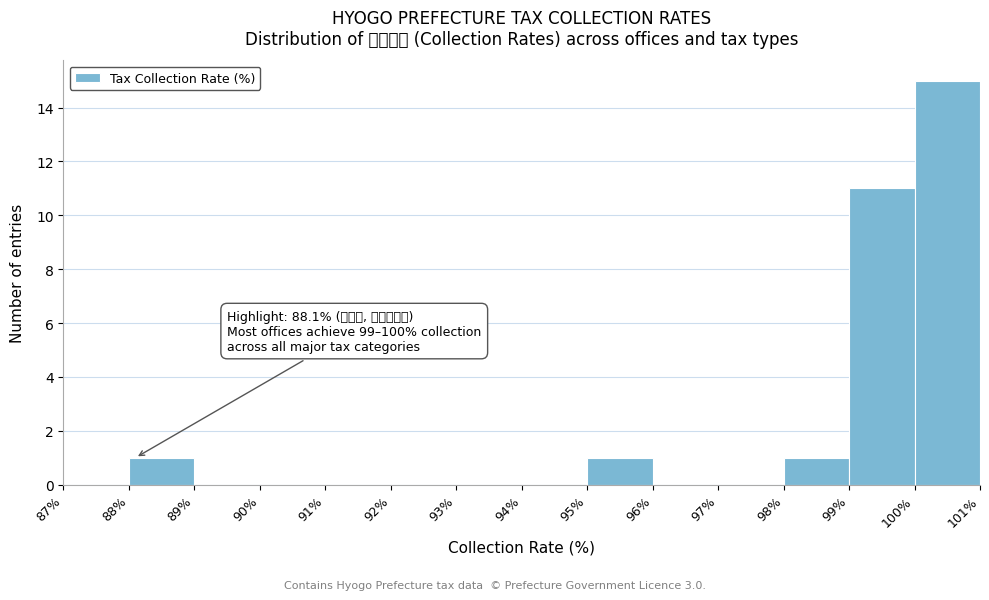

Over which range of the x-axis is the bar tallest?

100% to 101%